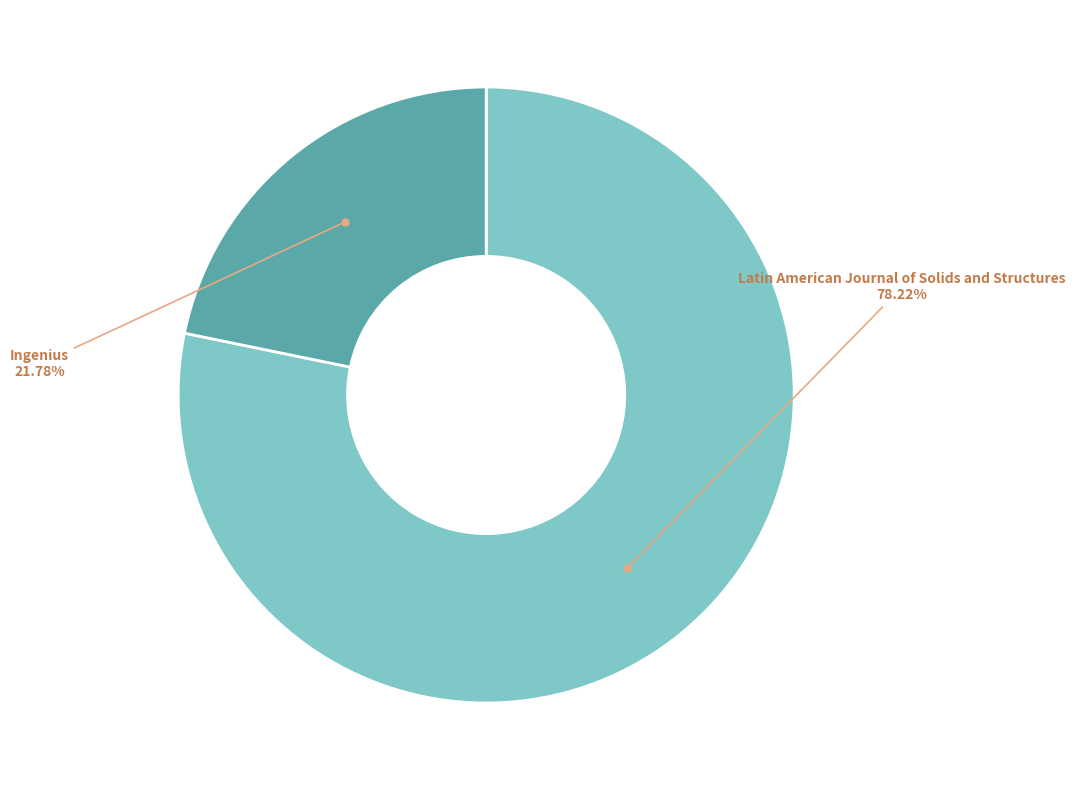

Is there any slice that represents more than half of the pie?

Yes